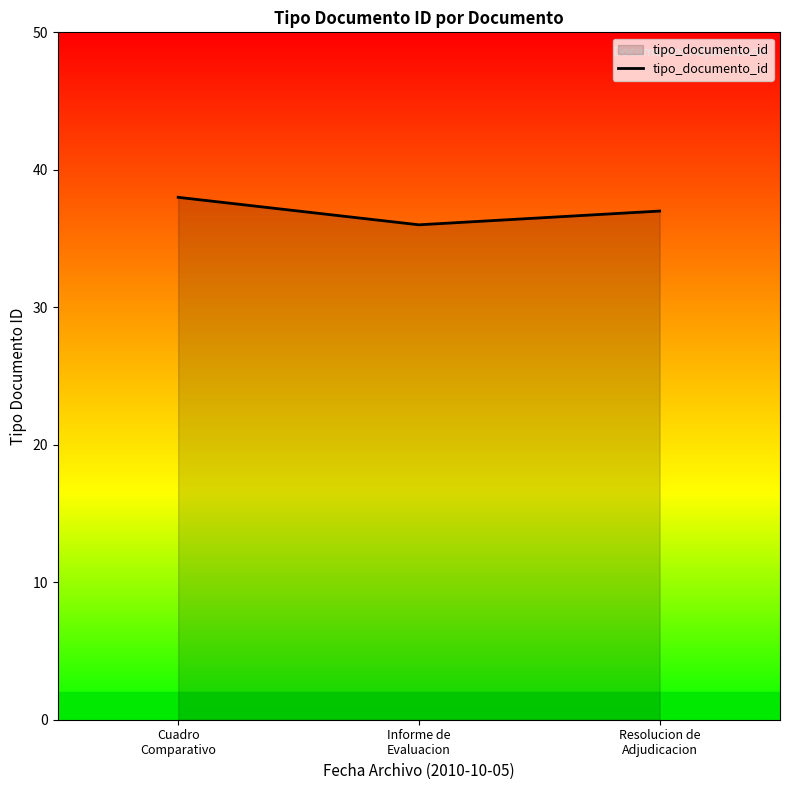

What is the ratio of the value at Resolucion de
Adjudicacion to the value at Cuadro
Comparativo?

1.0